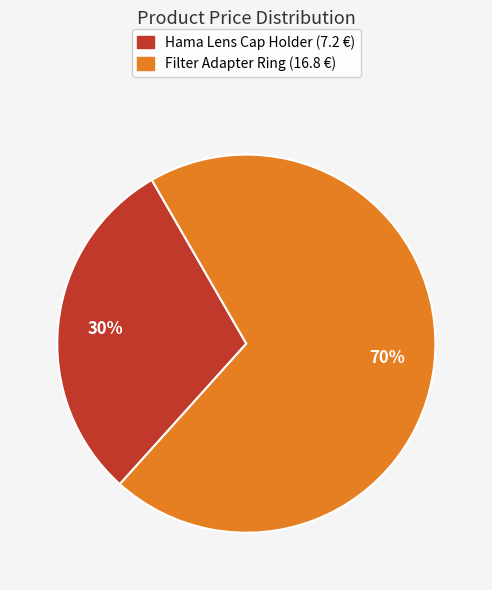

How many slices are in this pie chart?

2